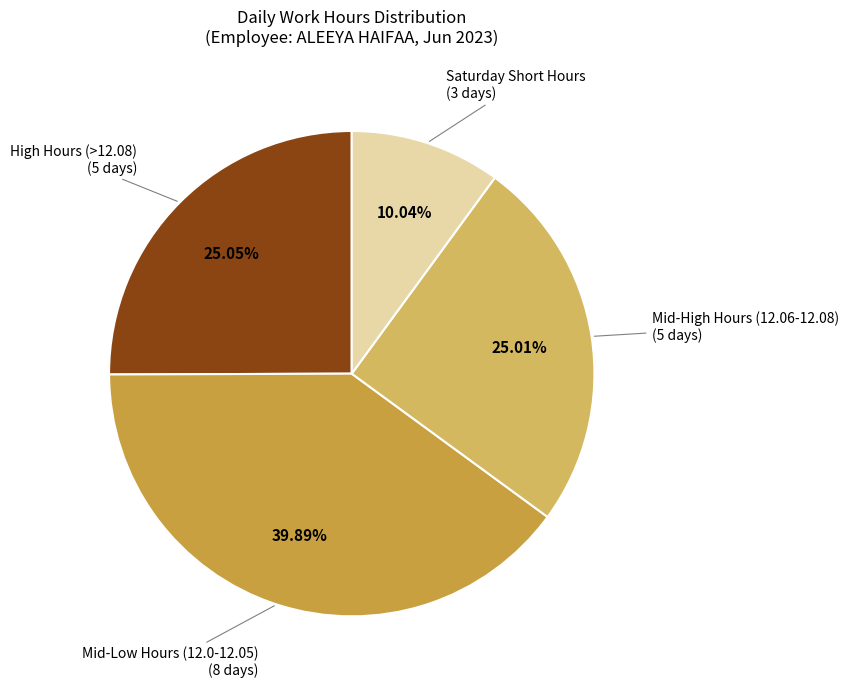

Does any single category account for the majority?

No